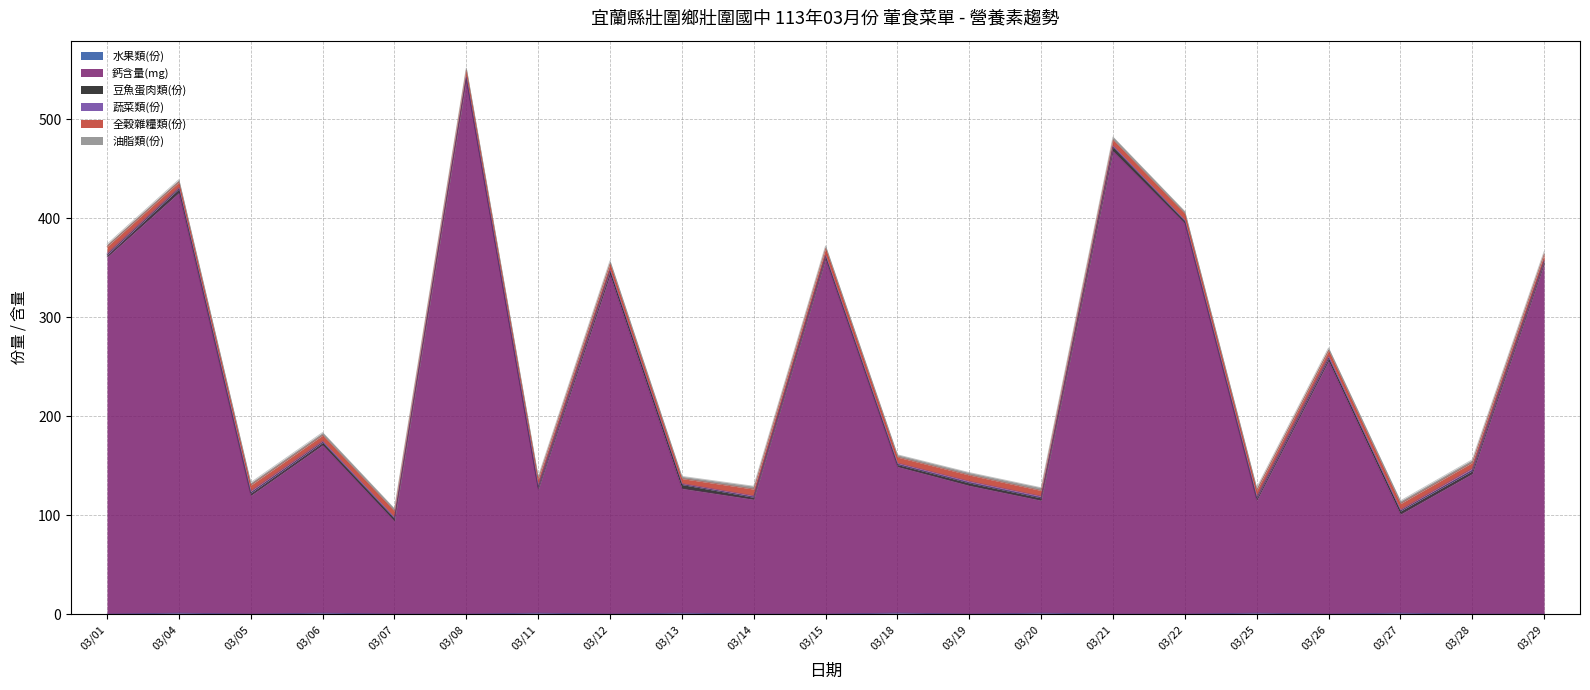

The value of 豆魚蛋肉類(份) at 03/11 is 2.2. True or false?

True